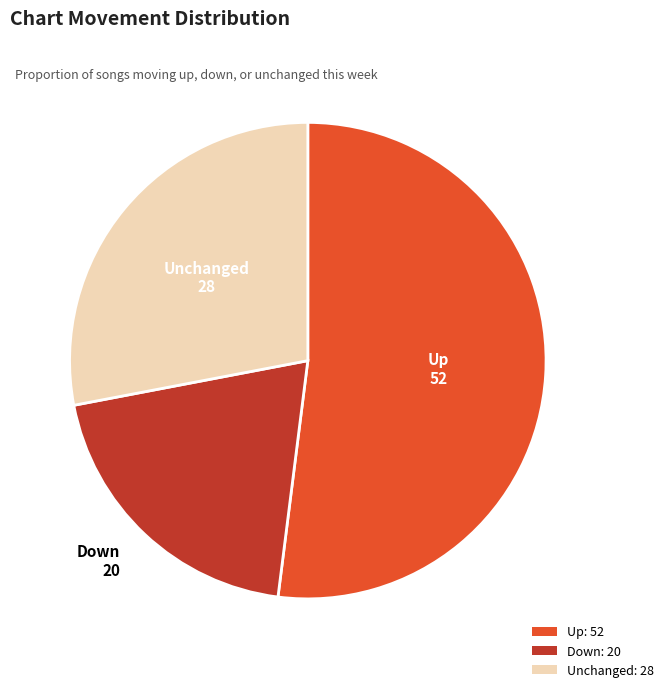

Count the number of slices in the pie.

3